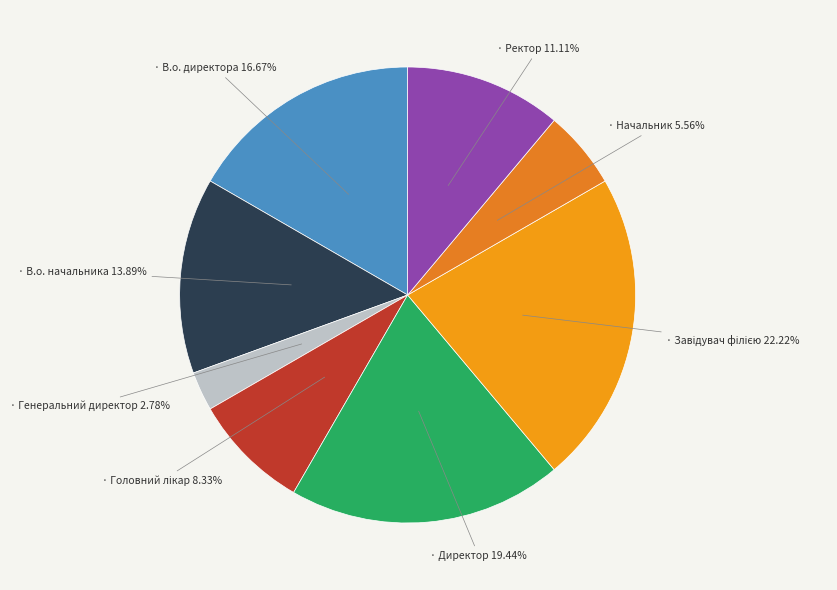

How many slices are in this pie chart?

8